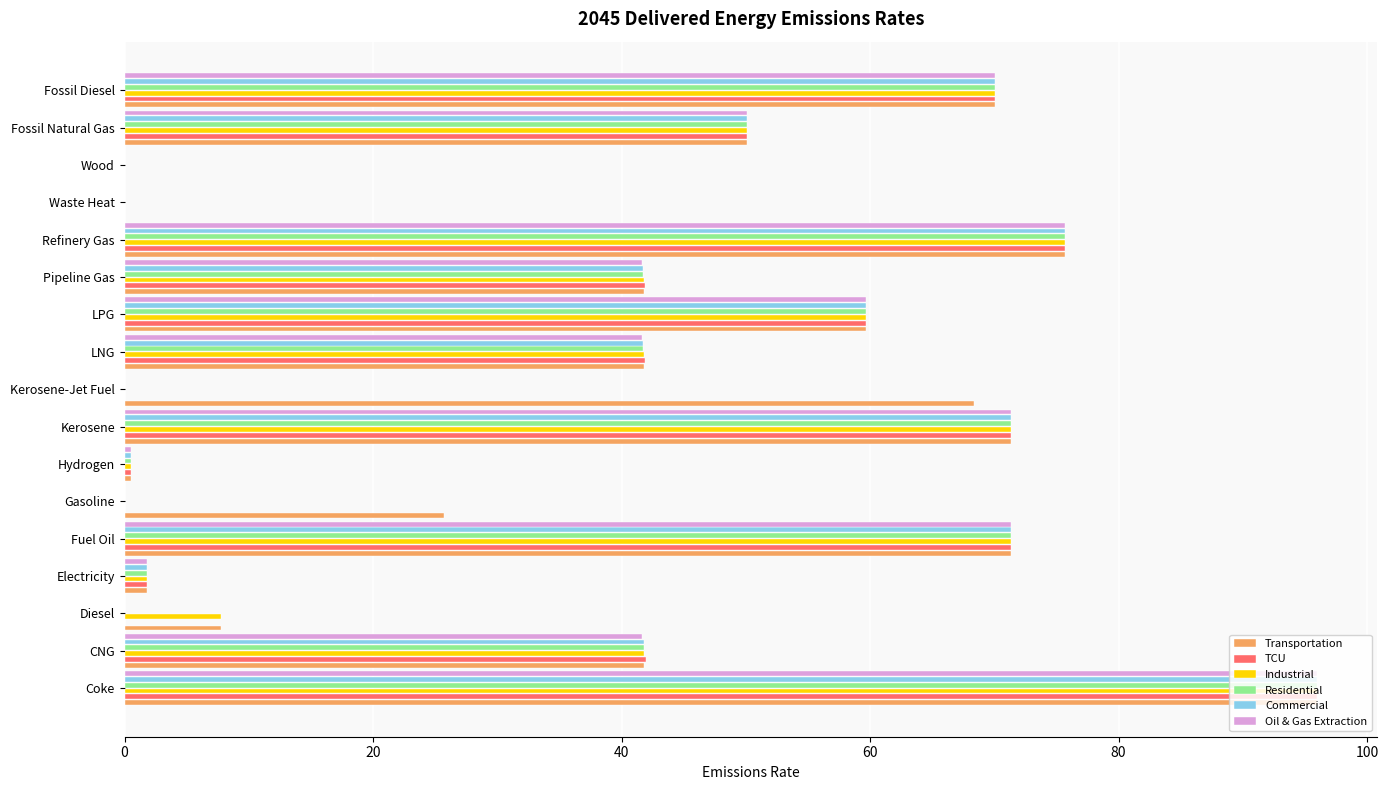

What is the average value of the Oil & Gas Extraction series?

36.5